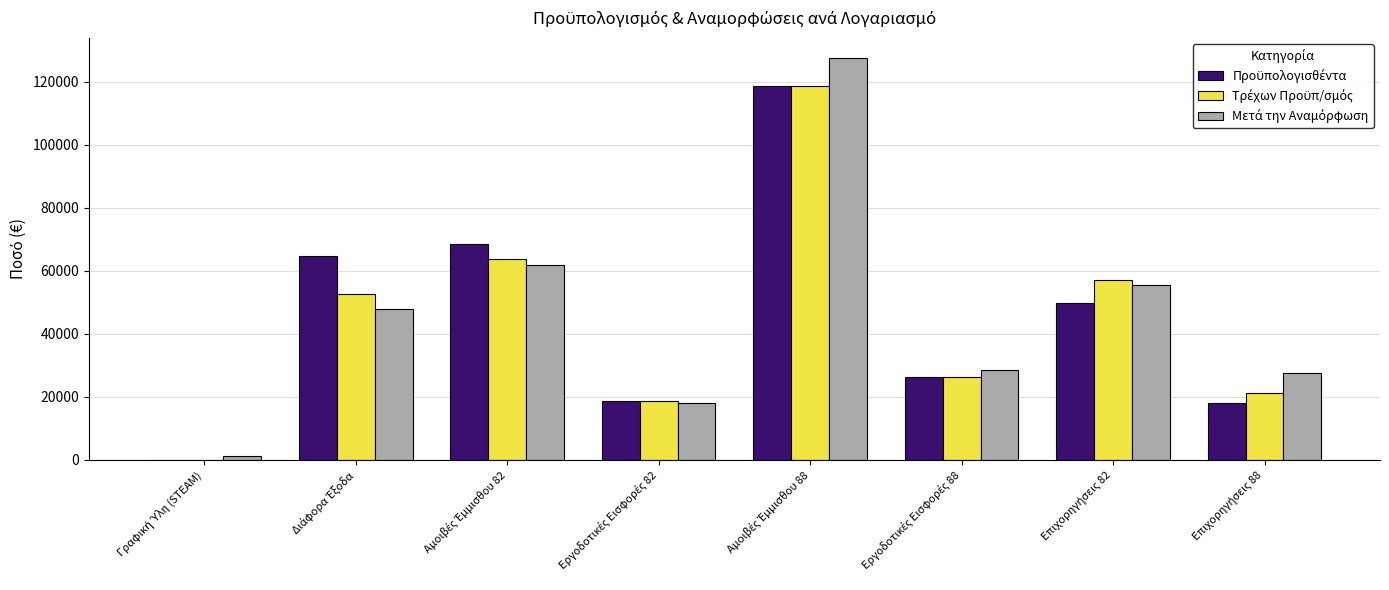

Are the bars horizontal?

No